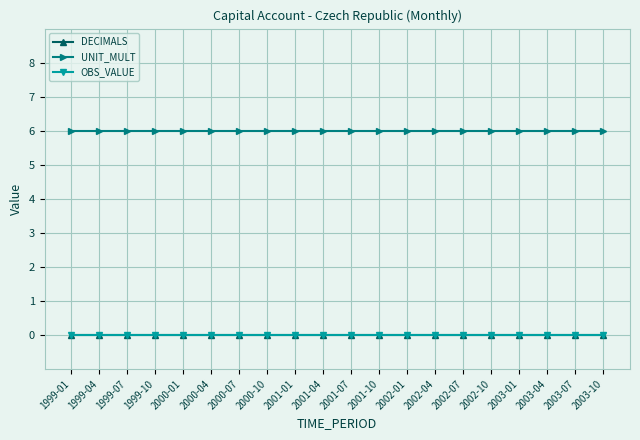

At how many categories does at least one series exceed 4?

20